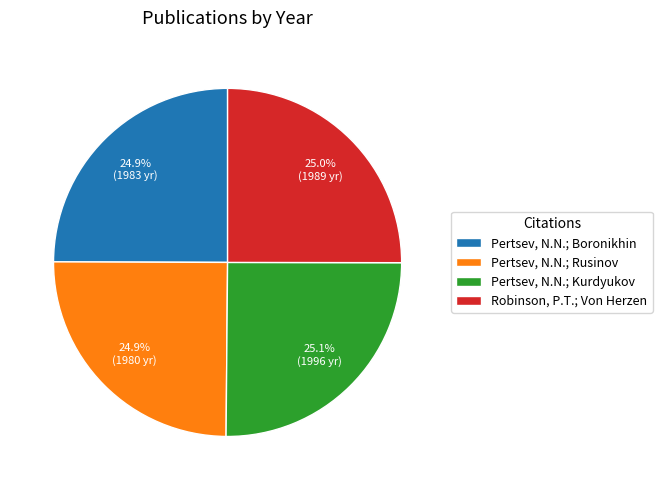

What portion of the pie excludes Robinson, P.T.; Von Herzen?

75.0%